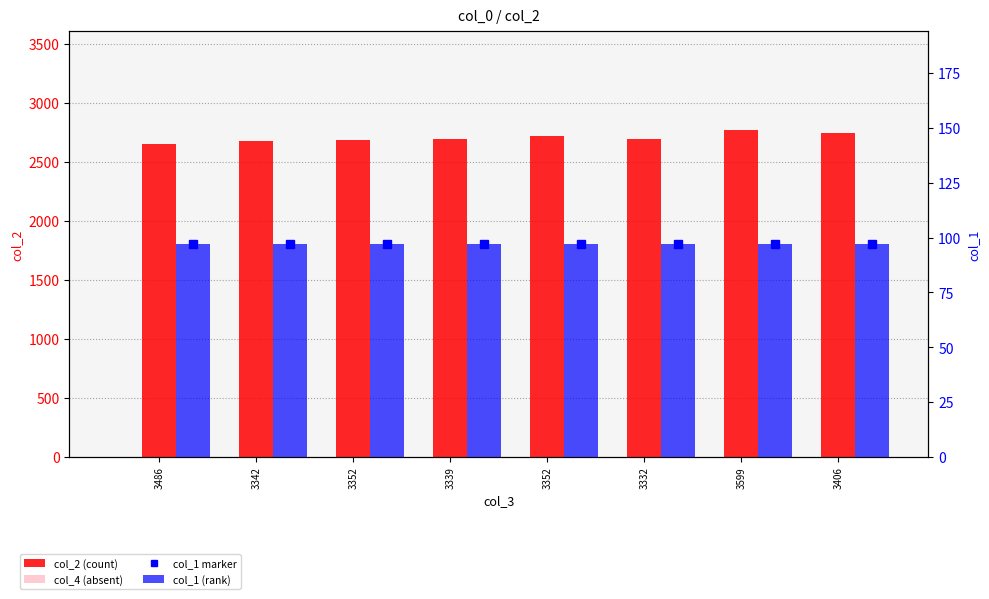

What is the sum of all col_2 (count) values?

21638